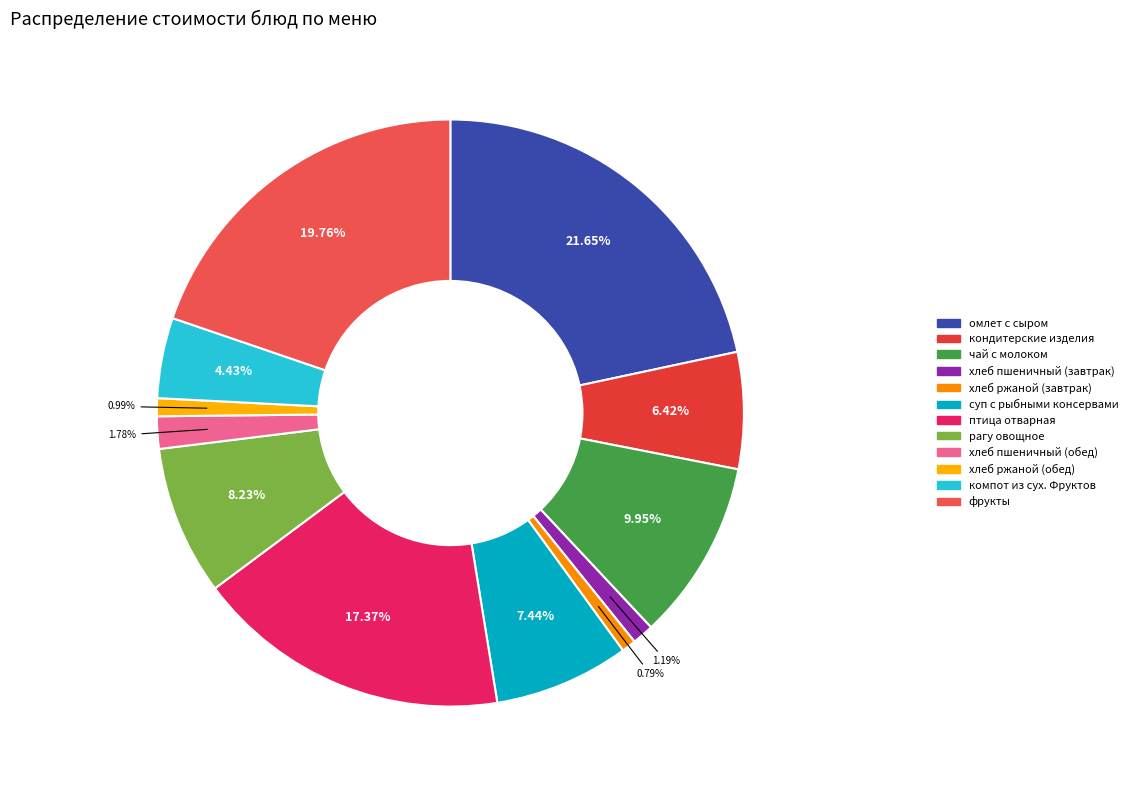

How many segments does this pie chart have?

12